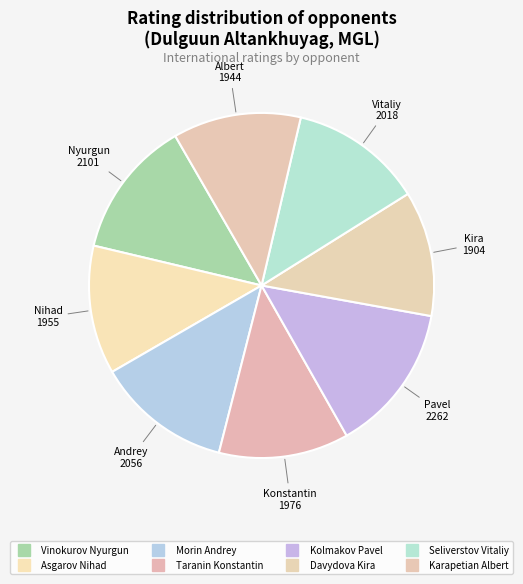

Which category has the biggest portion of the pie?

Kolmakov Pavel